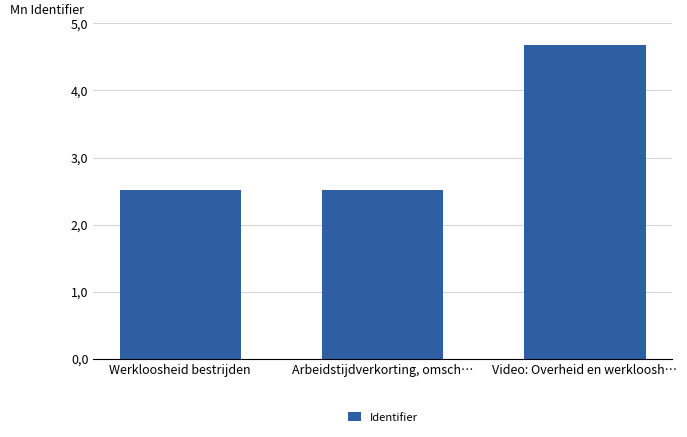

Are the bars horizontal?

No